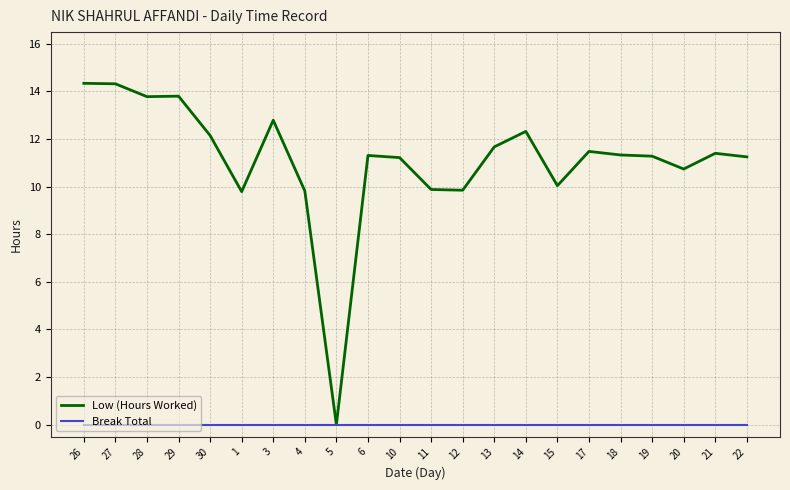

Rank the series at 15 from highest to lowest value.

Low (Hours Worked), Break Total